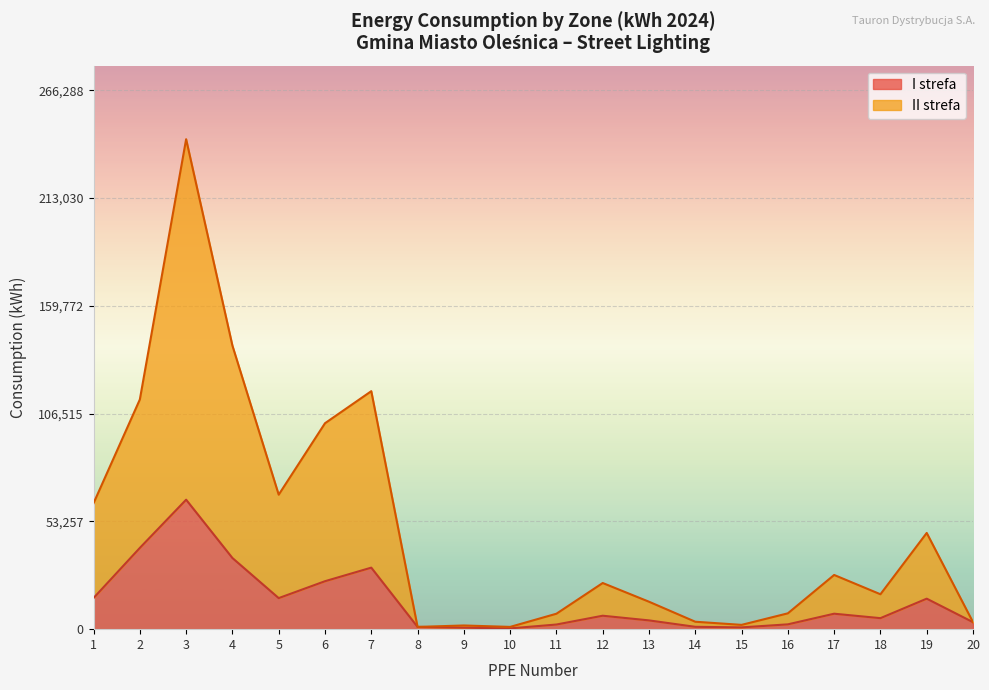

Where is the first local minimum for II strefa?

5